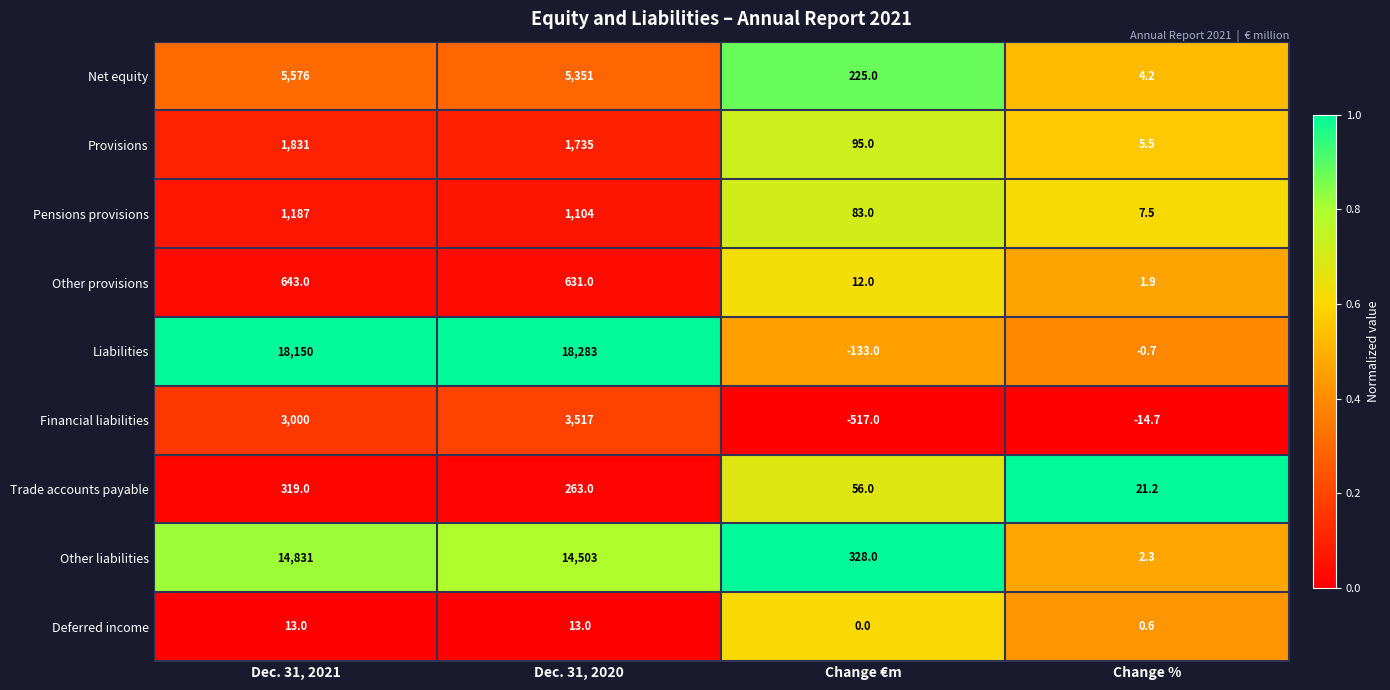

At which category is the sum across all series the highest?

Dec. 31, 2021